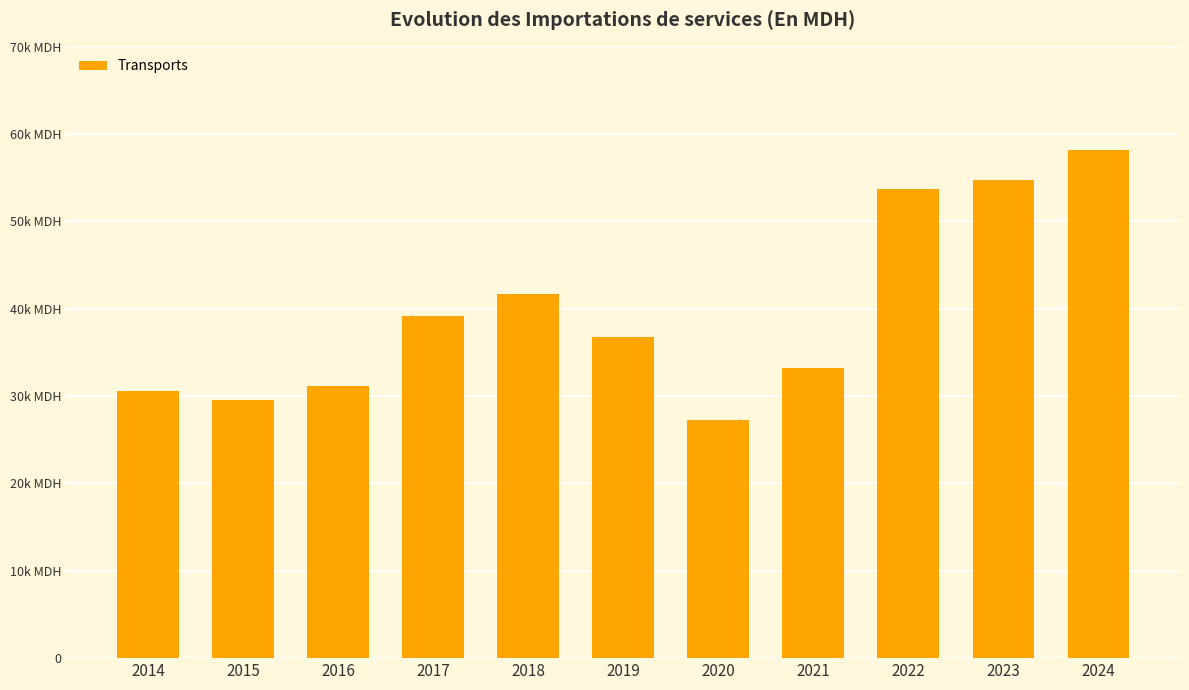

Which has a higher value, 2017 or 2020?

2017